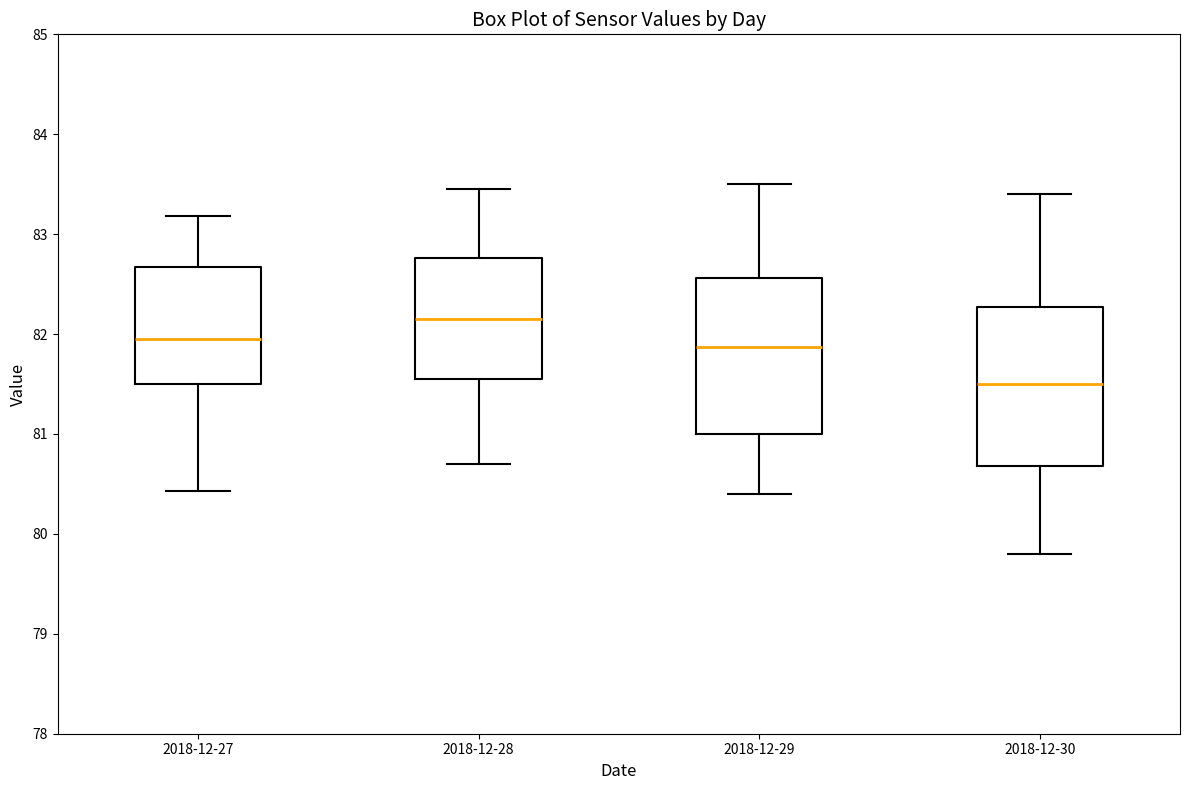

Reading left to right, transcribe this box plot: for each box, give where its median line is, the range the box spans, and where its two whiskers end, as read against the y-axis. The values are not printed on the chart, so give them approximately, as read against the axis.

2018-12-27: median 82.0, box 81.5 to 82.7, whiskers 80.4 to 83.2
2018-12-28: median 82.2, box 81.5 to 82.8, whiskers 80.7 to 83.5
2018-12-29: median 81.9, box 81.0 to 82.6, whiskers 80.4 to 83.5
2018-12-30: median 81.5, box 80.7 to 82.3, whiskers 79.8 to 83.4